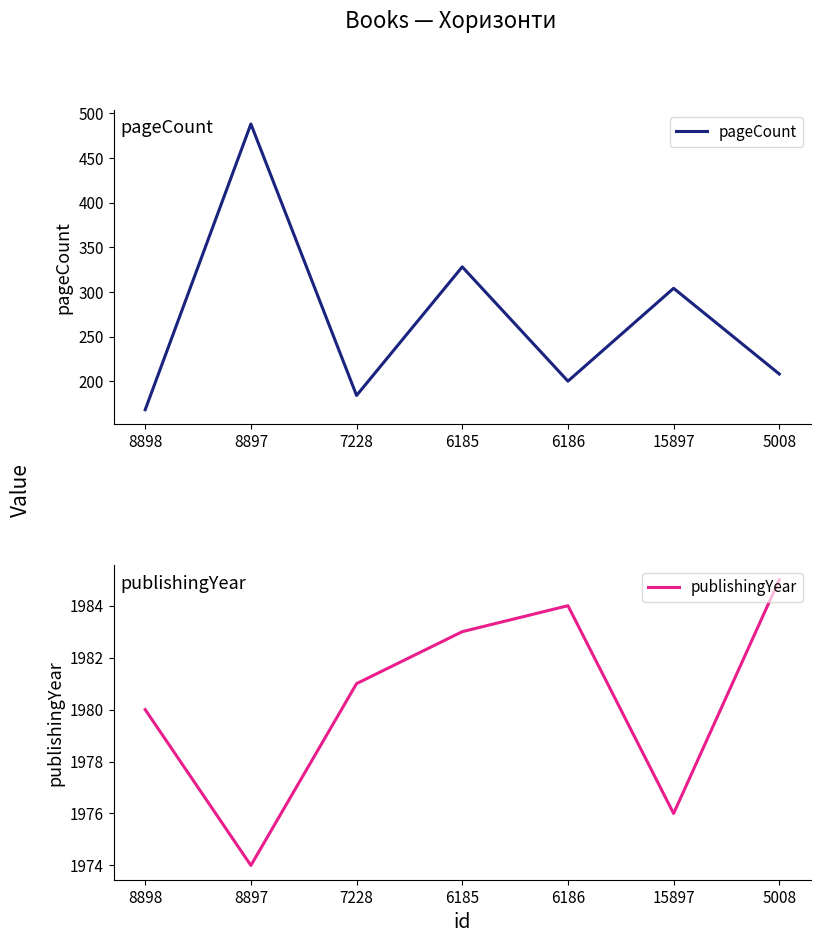

Between 6185 and 15897, which series saw the biggest shift?

pageCount